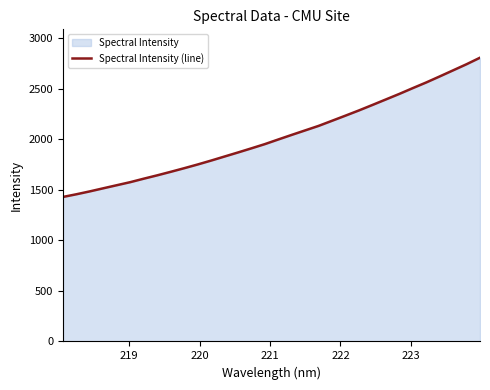

What is the difference between the maximum and minimum values?

1377.4